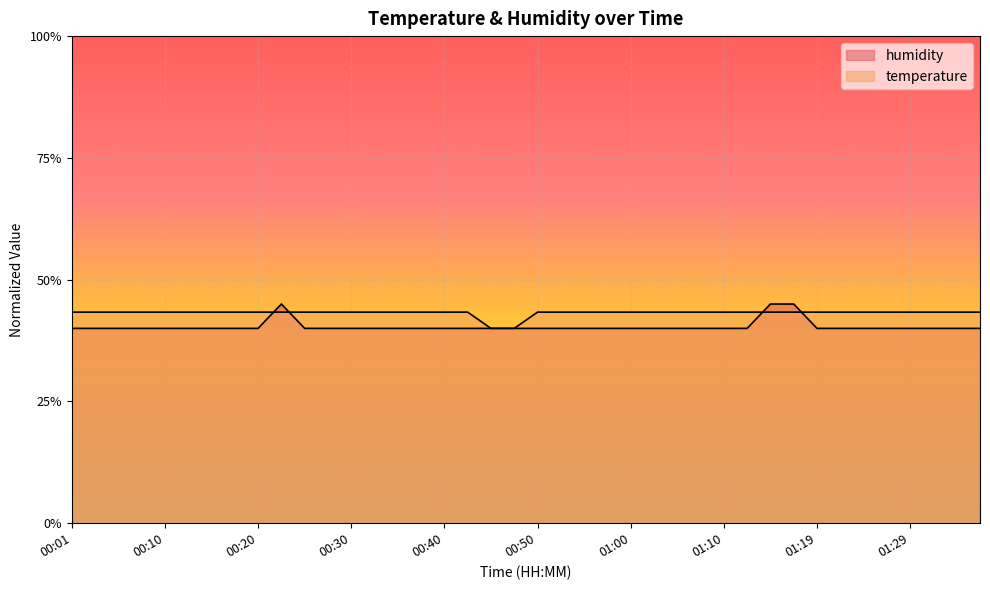

How many times do humidity and temperature cross each other?

4